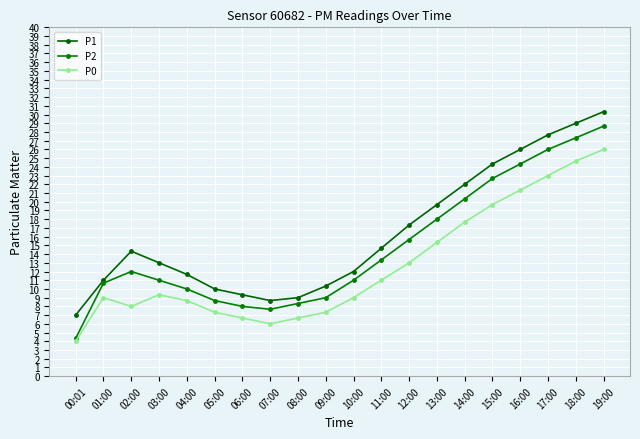

Rank the series by their average value, from lowest to highest.

P0, P2, P1